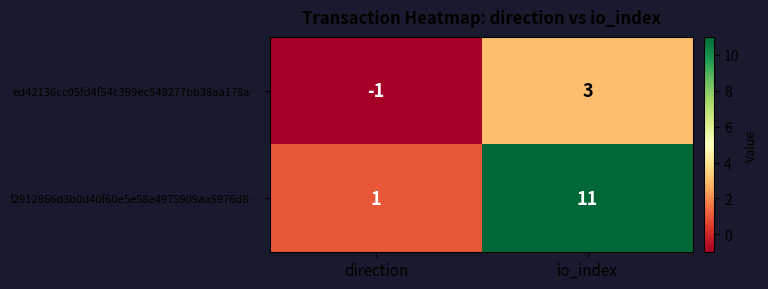

Reading right to left, transcribe all the data shown in this chart.

ed42136cc05fd4f54c399ec548277bb38aa178a…: 3	-1
f2912866d3b0d40f60e5e58e4975909aa5976d8…: 11	1